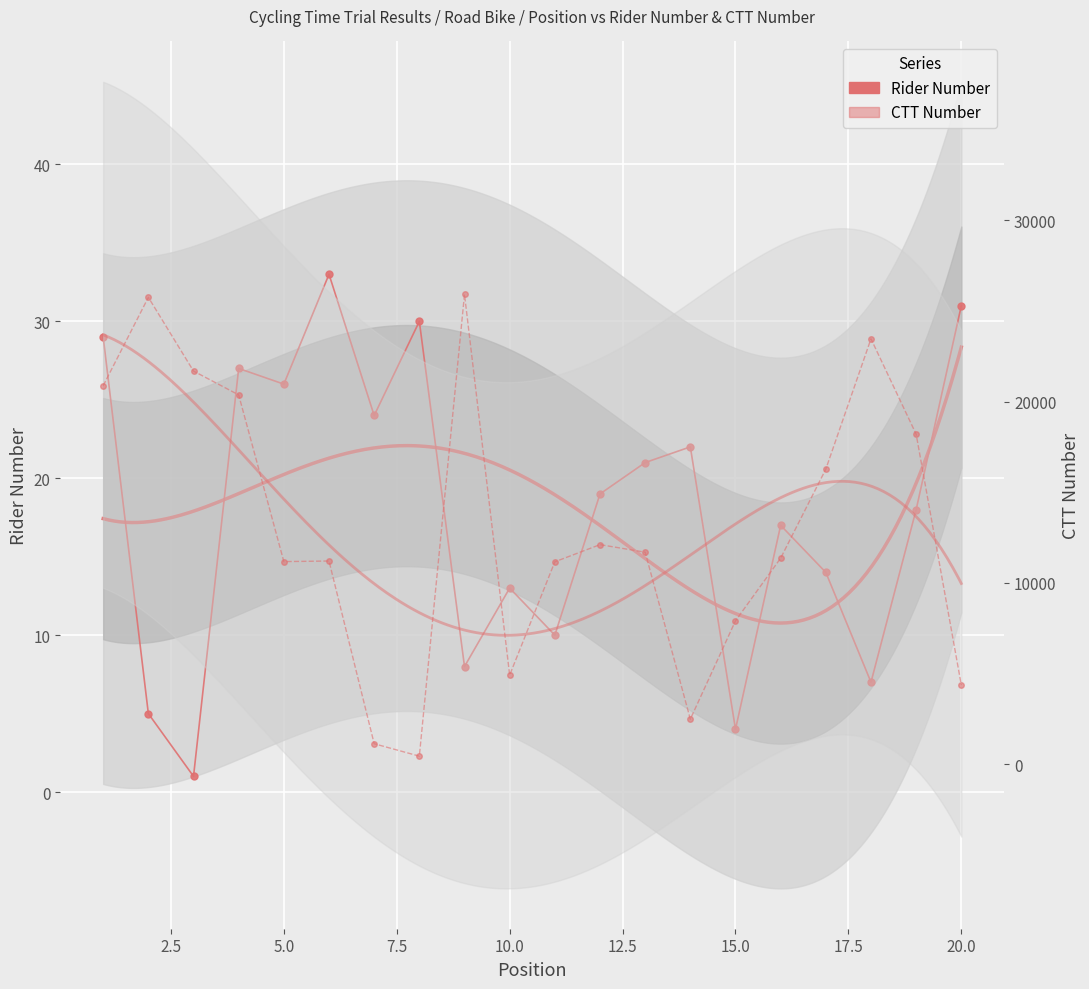

At how many categories does at least one series exceed 22174?

3